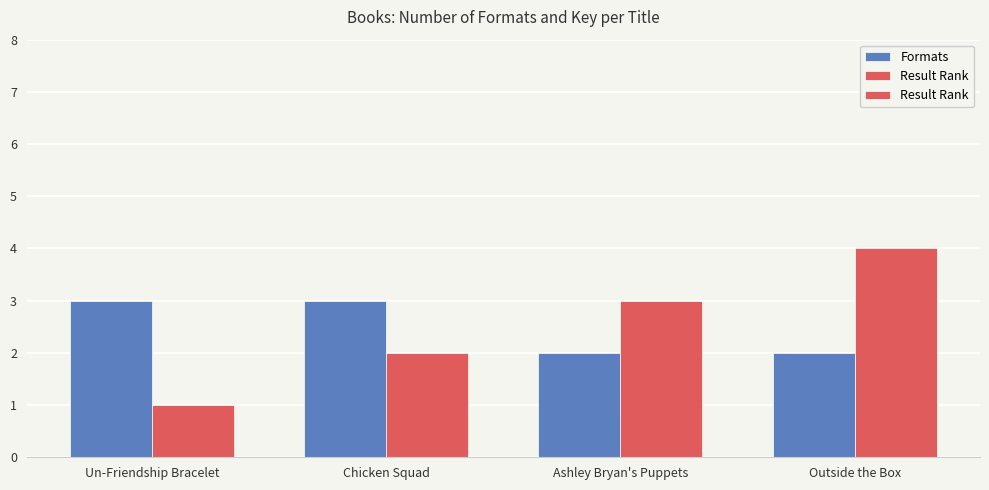

What is the minimum value shown in the chart?

1